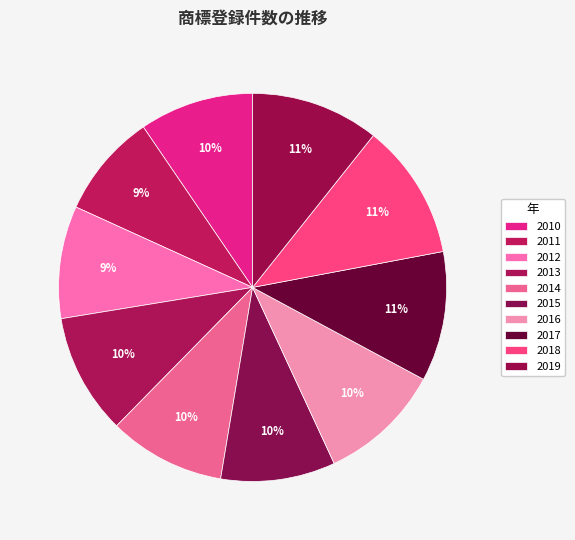

What percentage is the 2019 slice, to the nearest percent?

11%